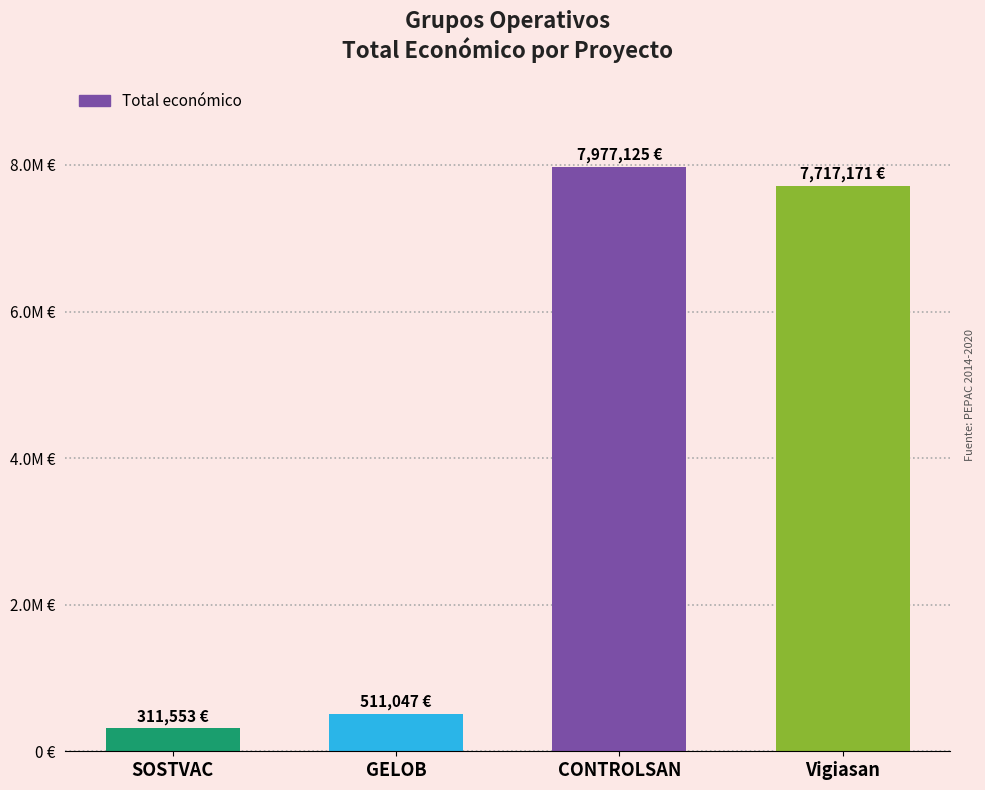

What is the value of the 2nd bar from the left?

511047